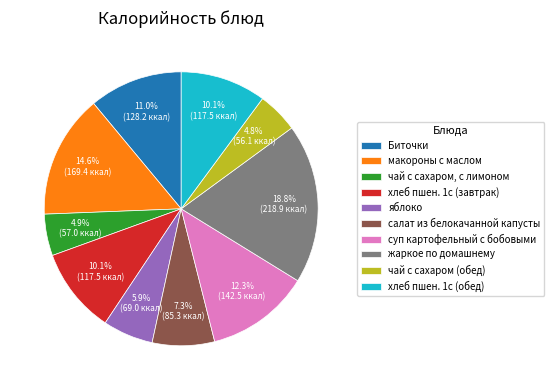

Is there any slice that represents more than half of the pie?

No